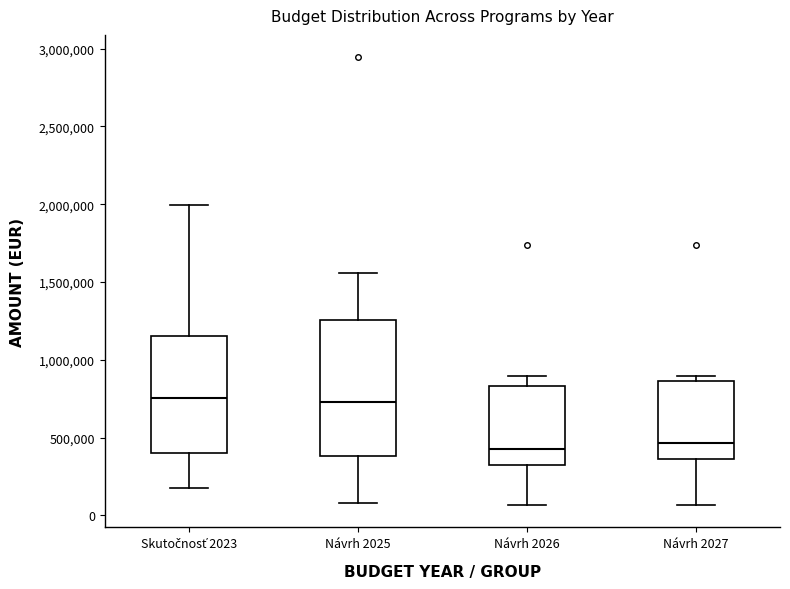

Which box is the tallest, from its lower edge to its upper edge?

Návrh 2025